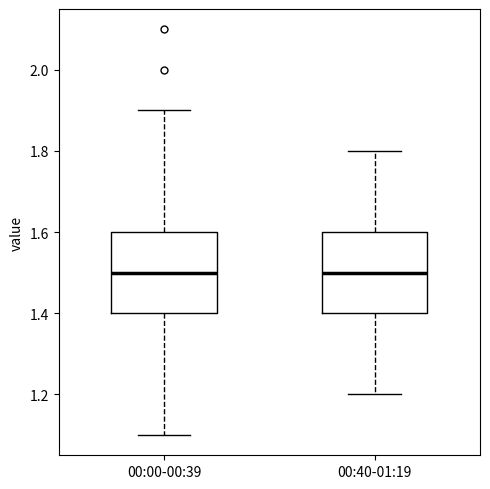

Reading left to right, read every box against the y-axis: the position of its median line, the range the box covers, and the ends of its whiskers. The values are not printed on the chart, so give them approximately, as read against the axis.

00:00-00:39: median 1.5, box 1.4 to 1.6, whiskers 1.1 to 1.9
00:40-01:19: median 1.5, box 1.4 to 1.6, whiskers 1.2 to 1.8